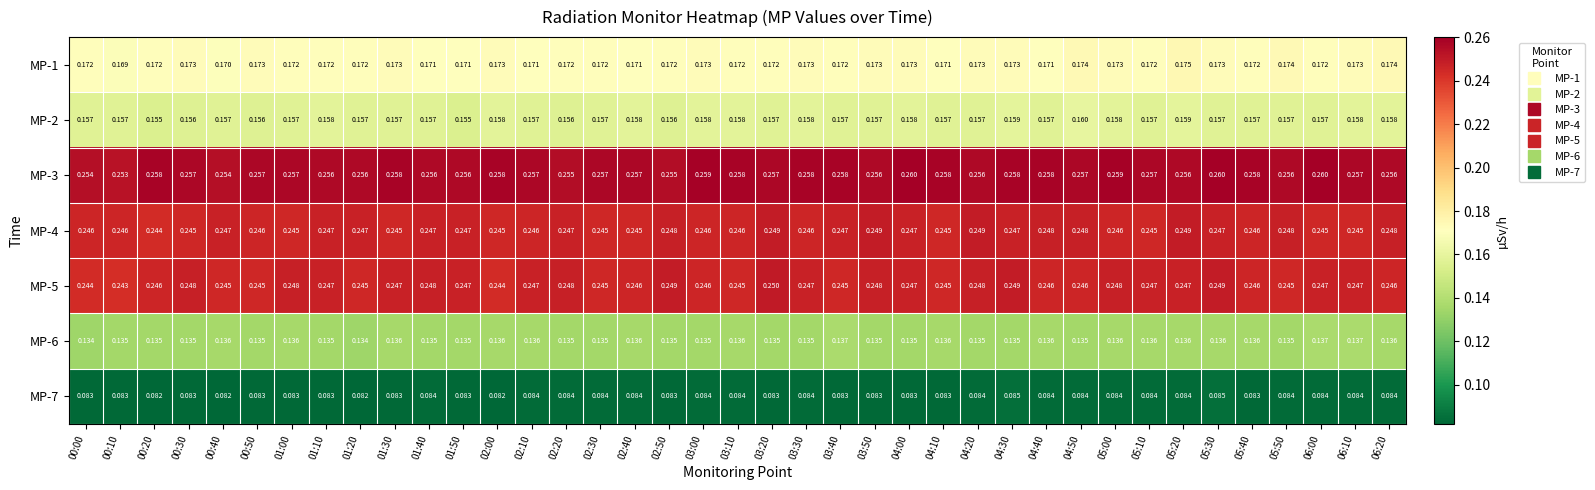

List the series in order of their peak value, highest first.

MP-3, MP-5, MP-4, MP-1, MP-2, MP-6, MP-7